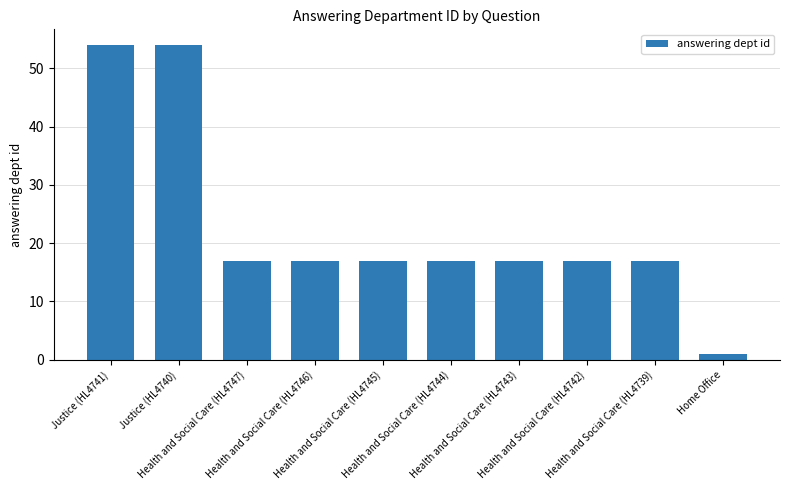

What is the greatest value displayed?

54